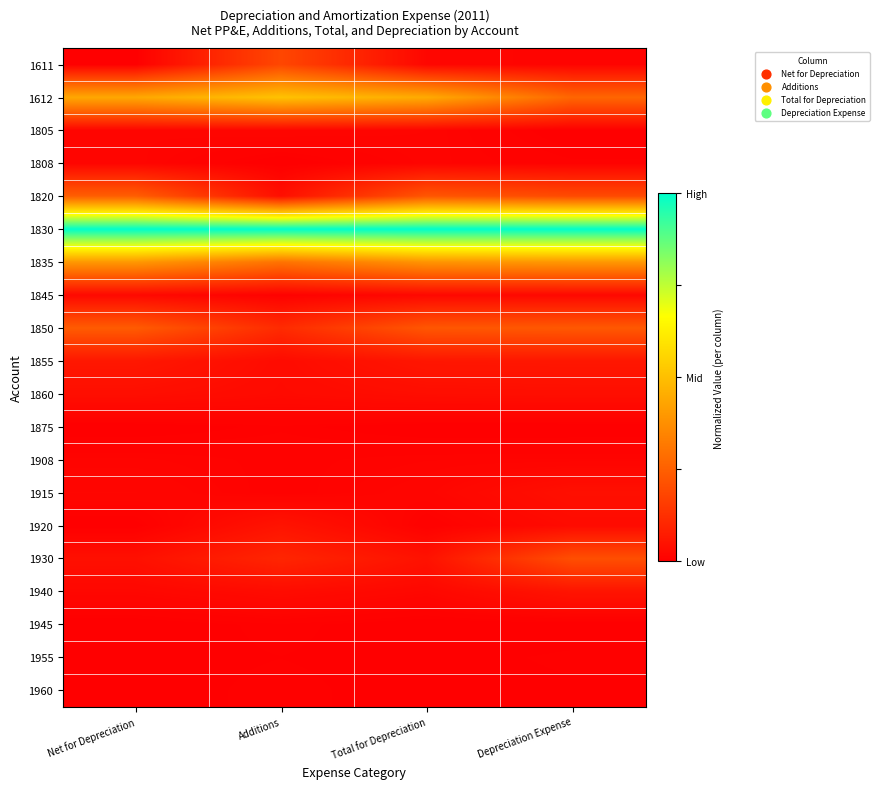

Rank the series by their maximum value, from highest to lowest.

1830, 1612, 1835, 1820, 1850, 1930, 1611, 1855, 1940, 1920, 1915, 1860, 1845, 1805, 1808, 1908, 1875, 1945, 1960, 1955